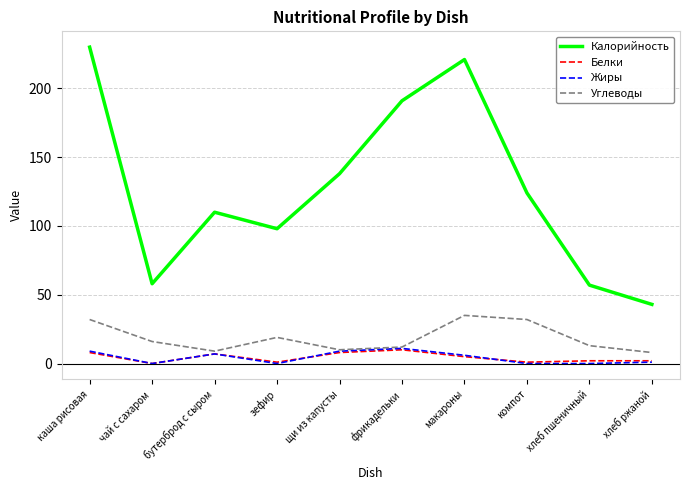

What is the greatest value displayed?

230